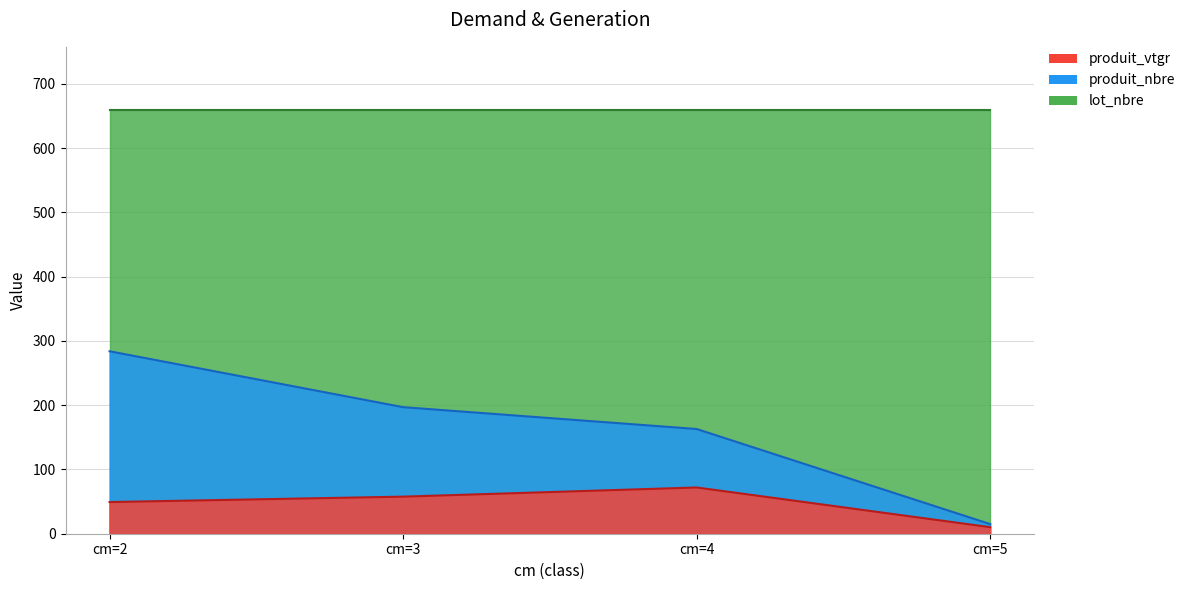

How many interior local peaks does the produit_vtgr series have?

1